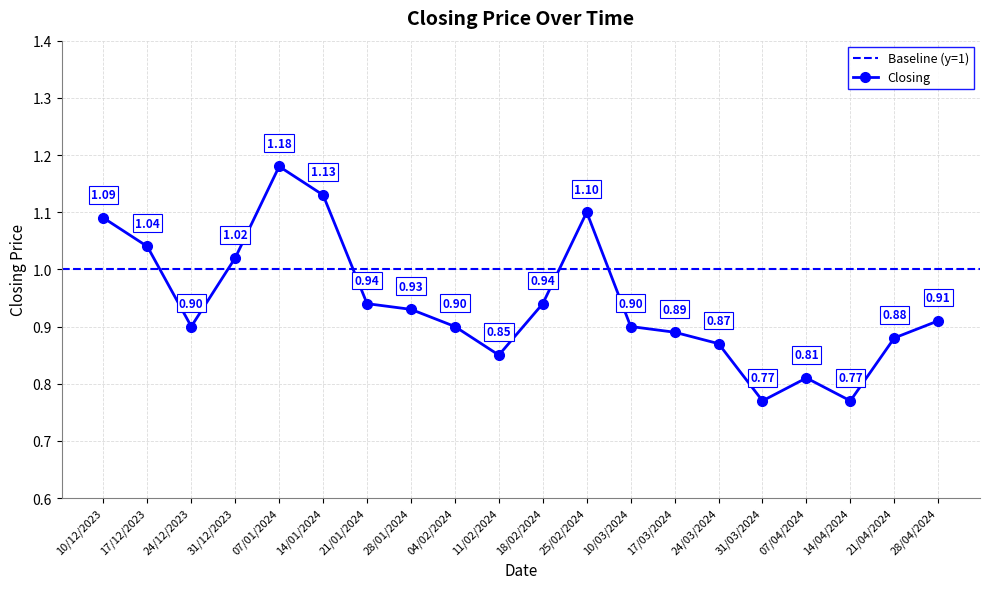

How many lines are shown in the chart?

1